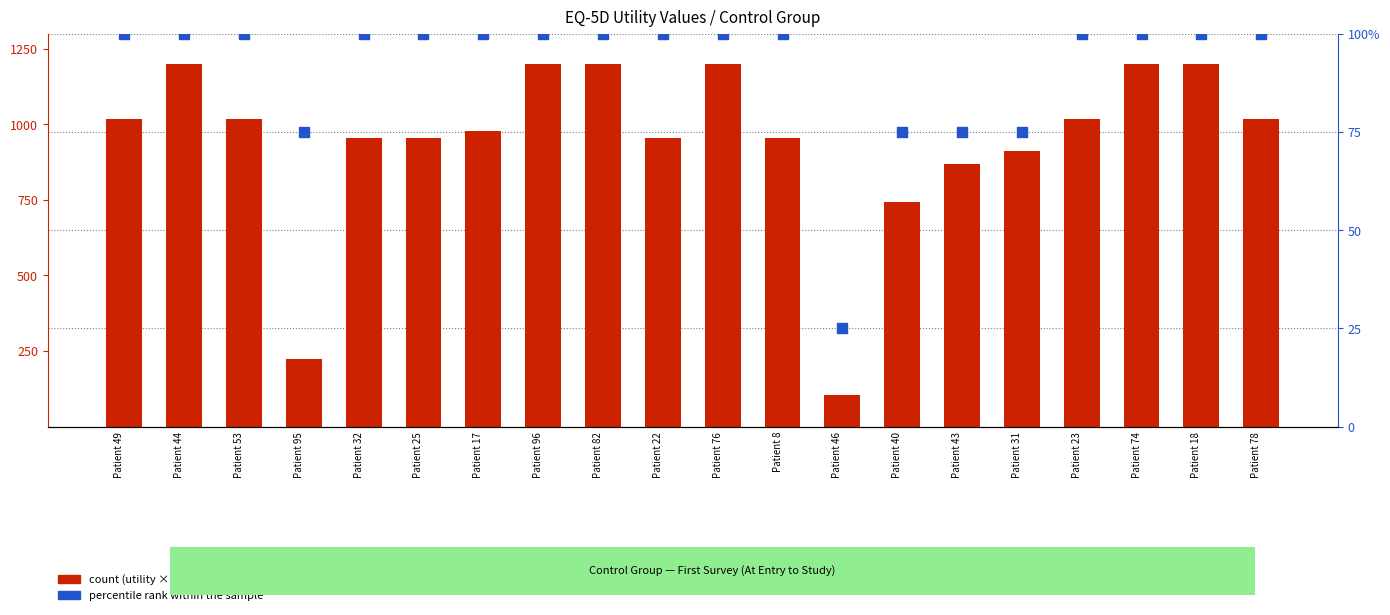

What is the total value across all series at Patient 32?

2255.2